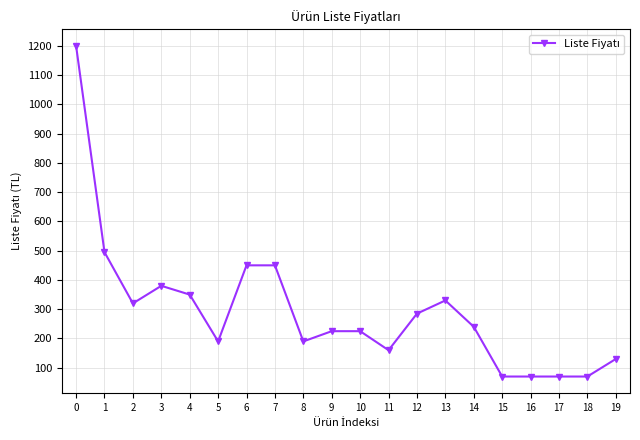

Where is the first local maximum?

3